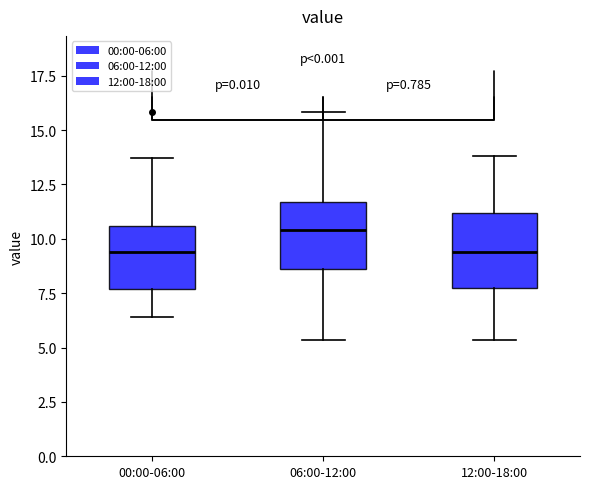

Reading left to right, transcribe this box plot: for each box, give where its median line is, the range the box spans, and where its two whiskers end, as read against the y-axis. The values are not printed on the chart, so give them approximately, as read against the axis.

00:00-06:00: median 9.5, box 7.5 to 10.5, whiskers 6.5 to 13.5
06:00-12:00: median 10.5, box 8.5 to 11.5, whiskers 5.5 to 16.0
12:00-18:00: median 9.5, box 7.5 to 11.0, whiskers 5.5 to 14.0